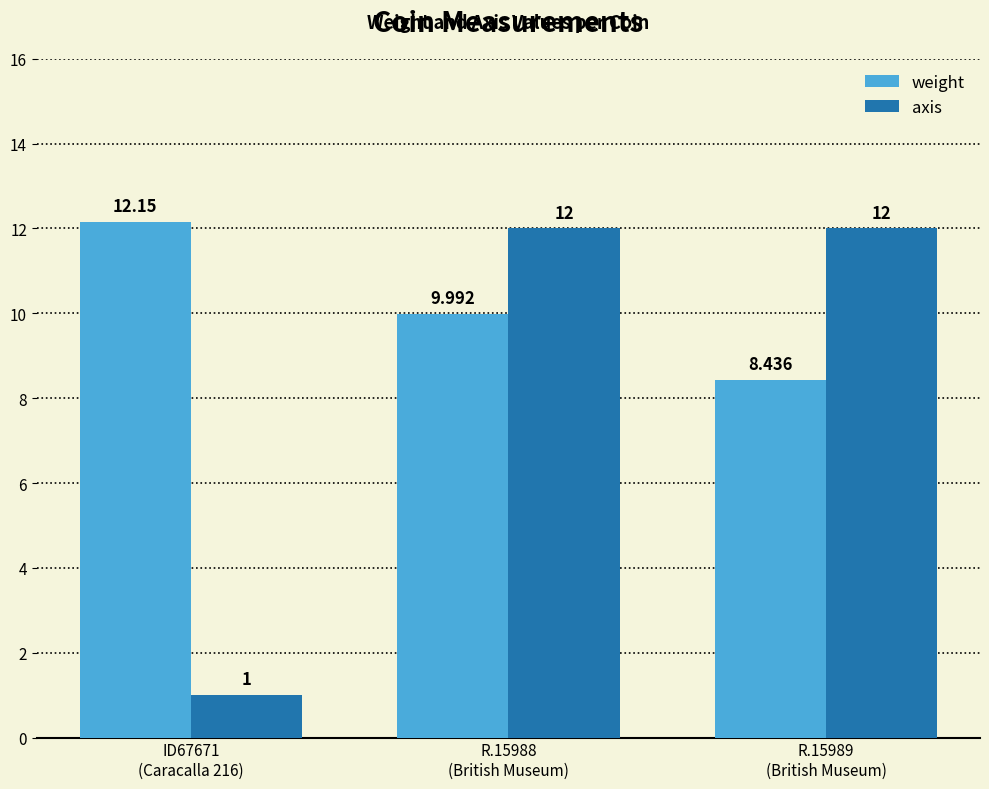

What are all the series names shown in the legend?

weight, axis